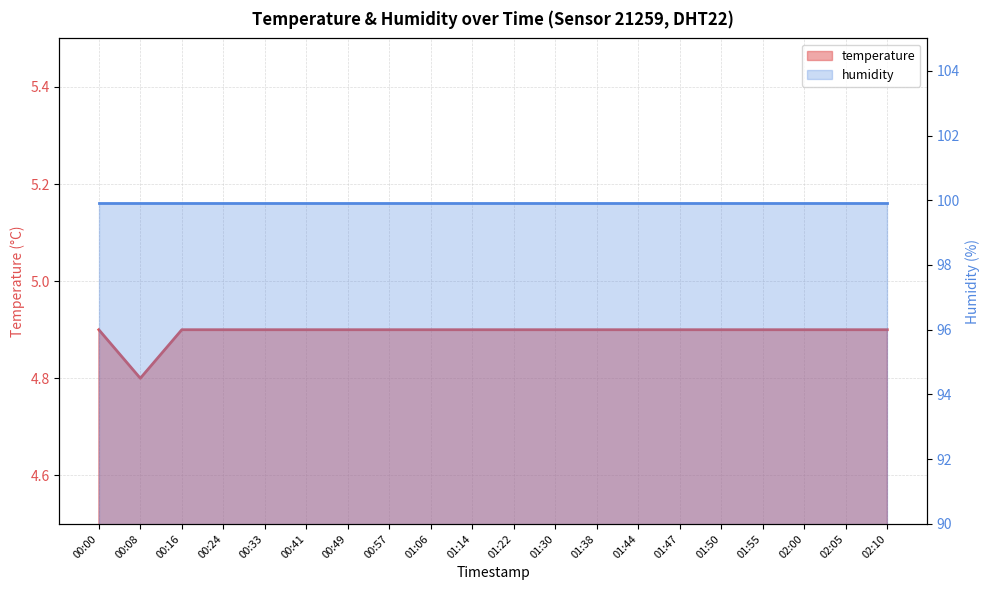

Reading right to left, list all the values displayed in this chart.

4.9	4.9	4.9	4.9	4.9	4.9	4.9	4.9	4.9	4.9	4.9	4.9	4.9	4.9	4.9	4.9	4.9	4.9	4.8	4.9